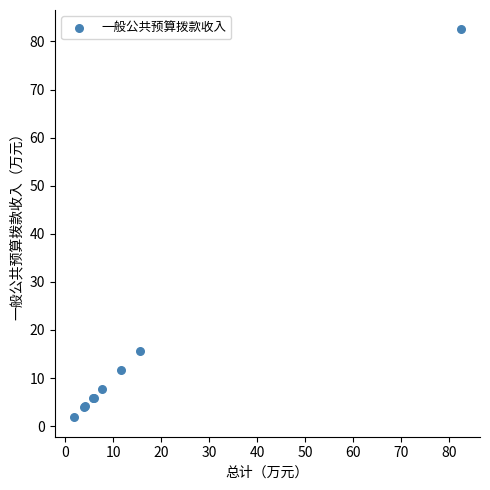

What Y value in the scatter plot is closest to 42?

15.7